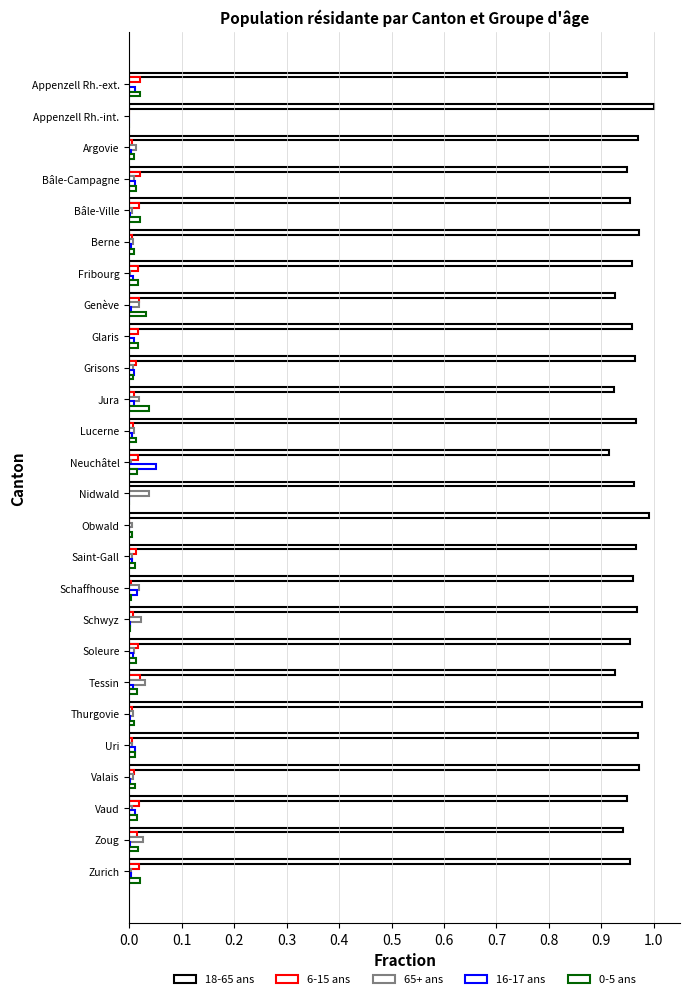

What is the sum of all 6-15 ans values?

0.3